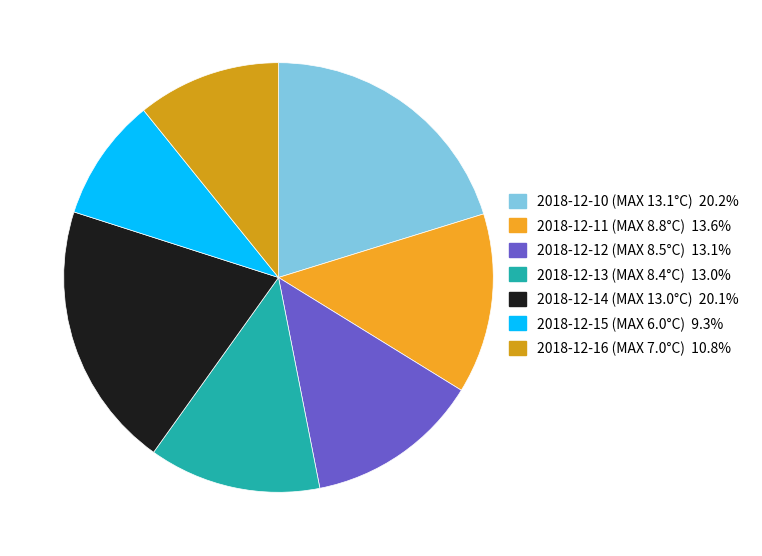

The 2018-12-16 (MAX 7.0°C) slice represents 26% of the pie. True or false?

False